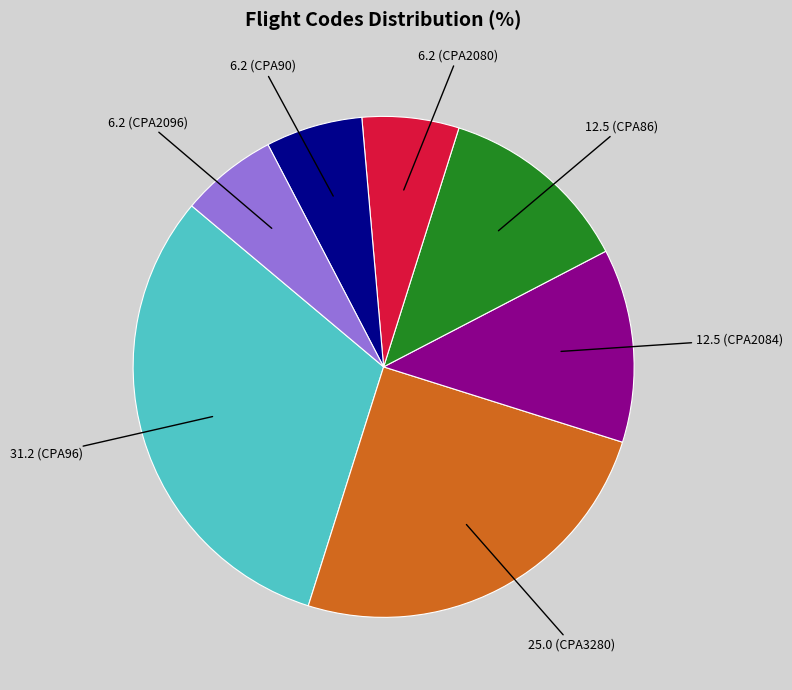

Is there any slice that represents more than half of the pie?

No